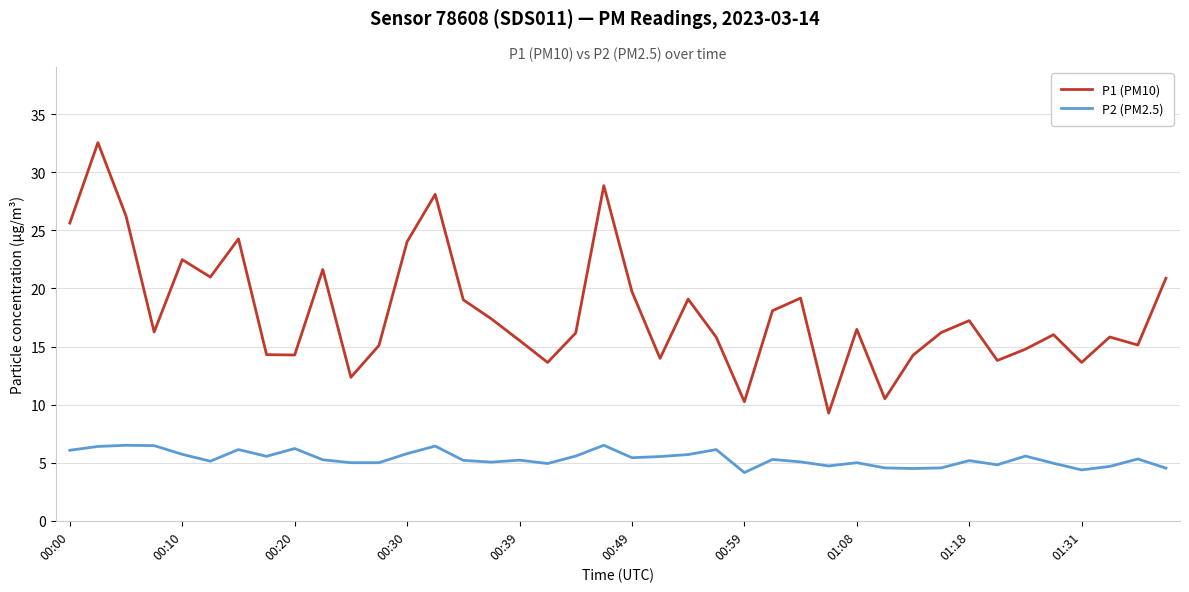

Rank the series by their maximum value, from highest to lowest.

P1 (PM10), P2 (PM2.5)